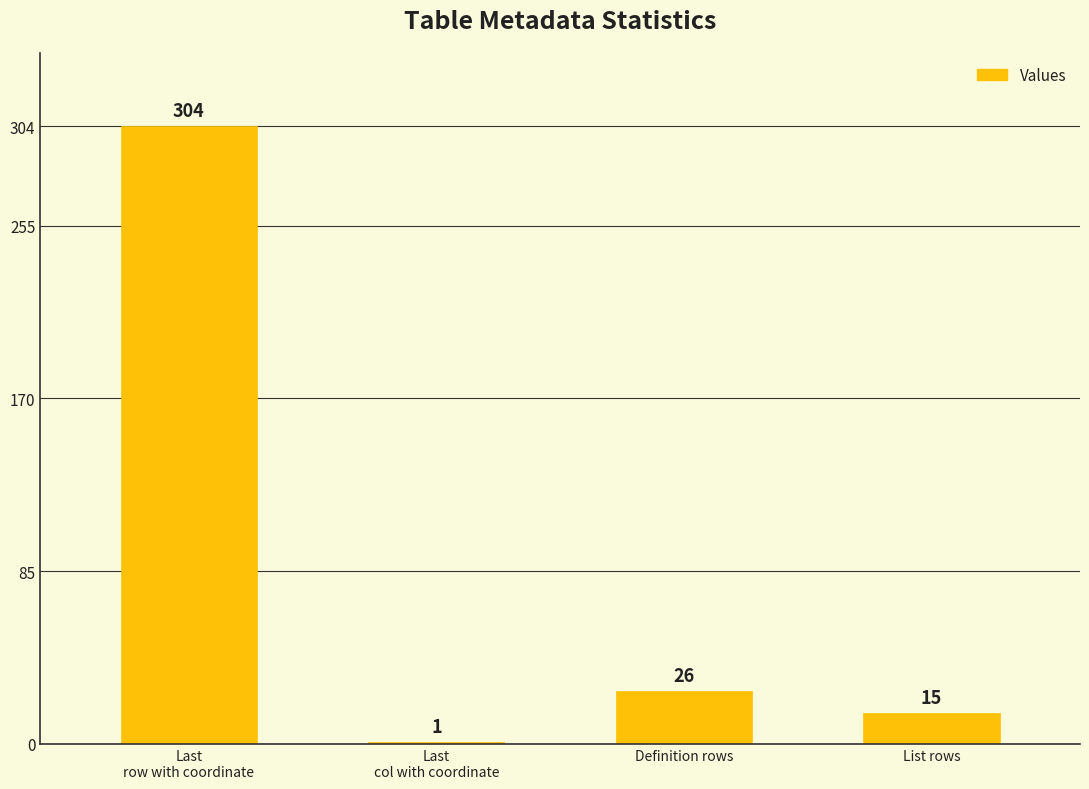

What is the ratio of the value at Definition rows to the value at Last
row with coordinate?

0.1